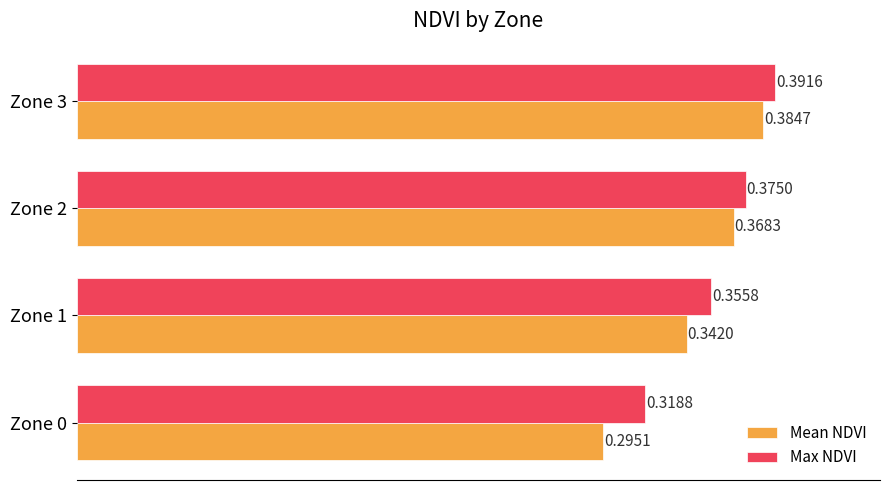

Which series changed the most between Zone 0 and Zone 2?

Mean NDVI